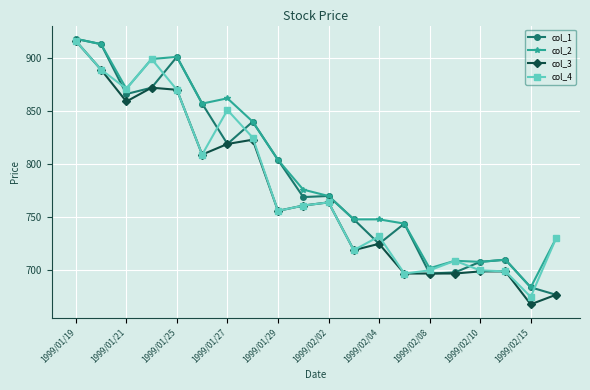

What is the lowest value of the col_1 series?

677